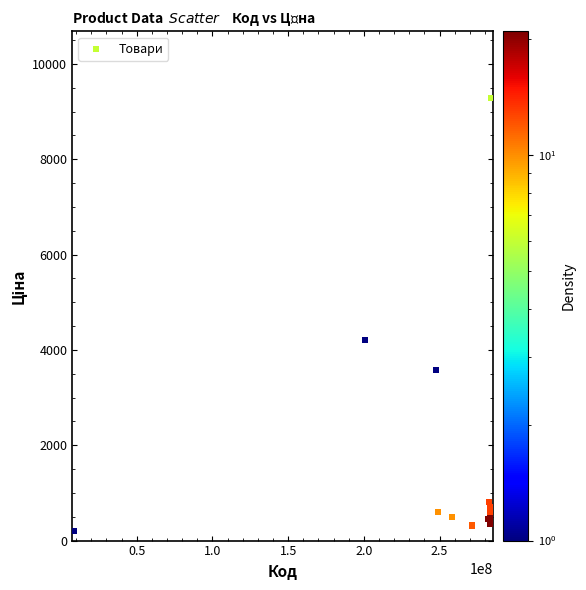

What Y value in the scatter plot is closest to 4744?

4209.5